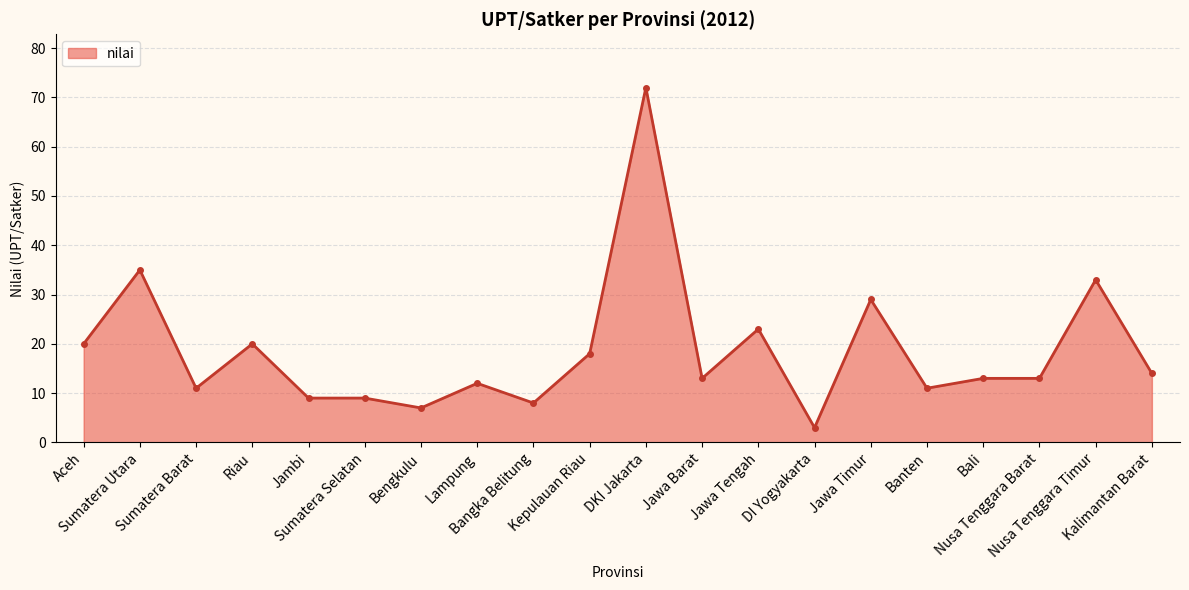

Which category has the highest value across all series?

DKI Jakarta